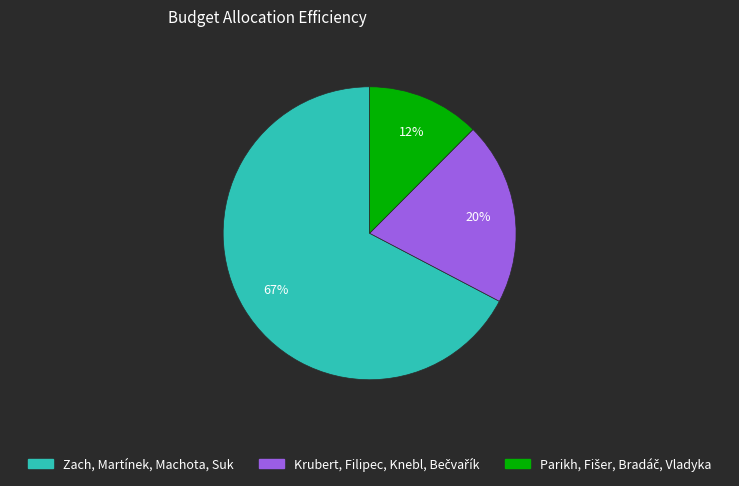

Does Zach, Martínek, Machota, Suk account for over 50% of the chart?

Yes